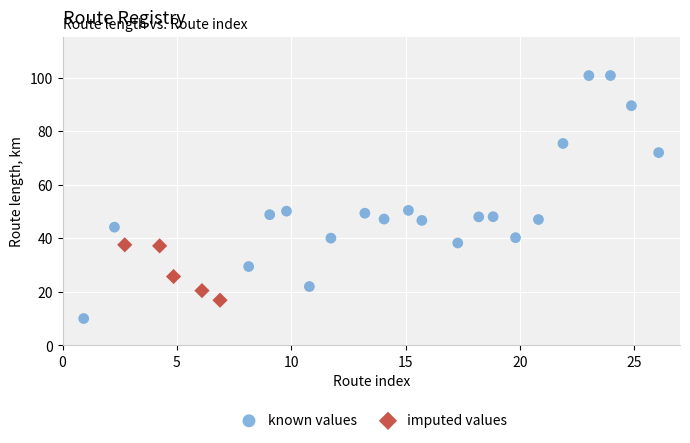

What are all the series names shown in the legend?

known values, imputed values